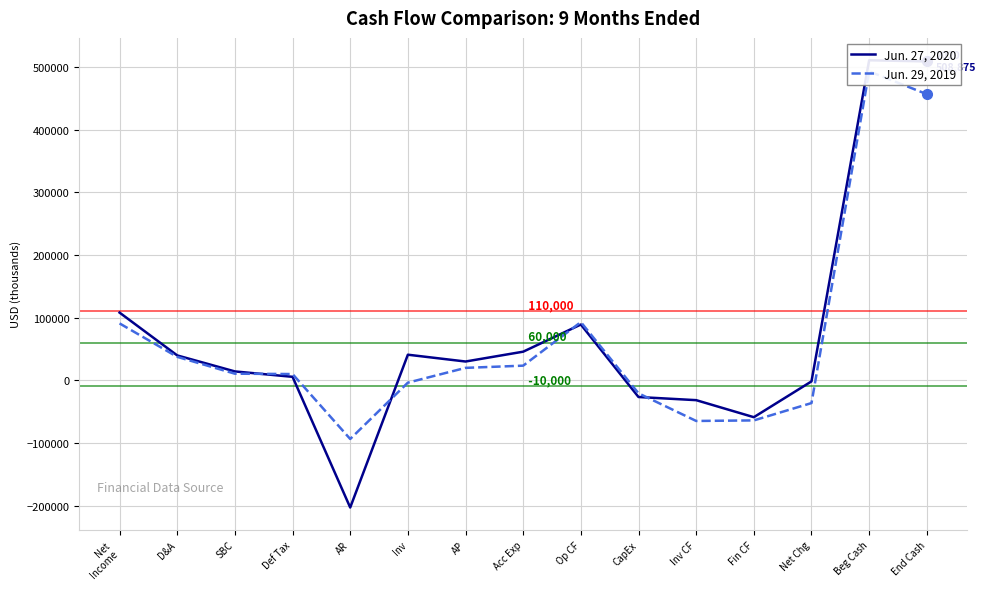

Does the chart display data point markers on the line(s)?

No